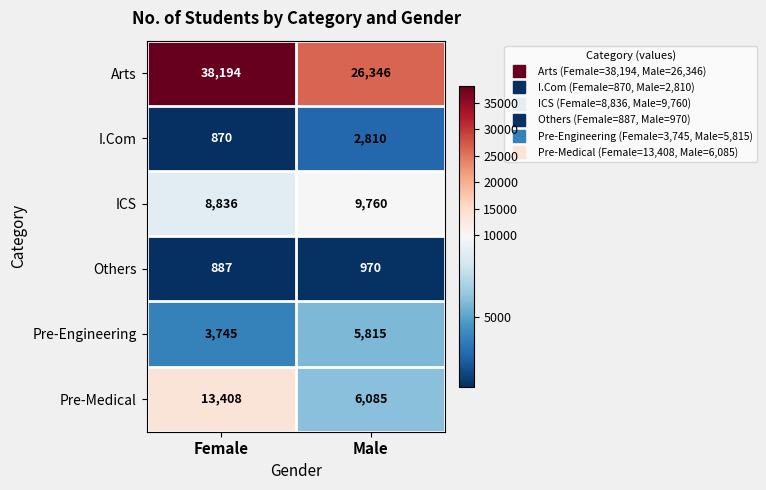

At which category does the chart reach its peak across all series?

Female